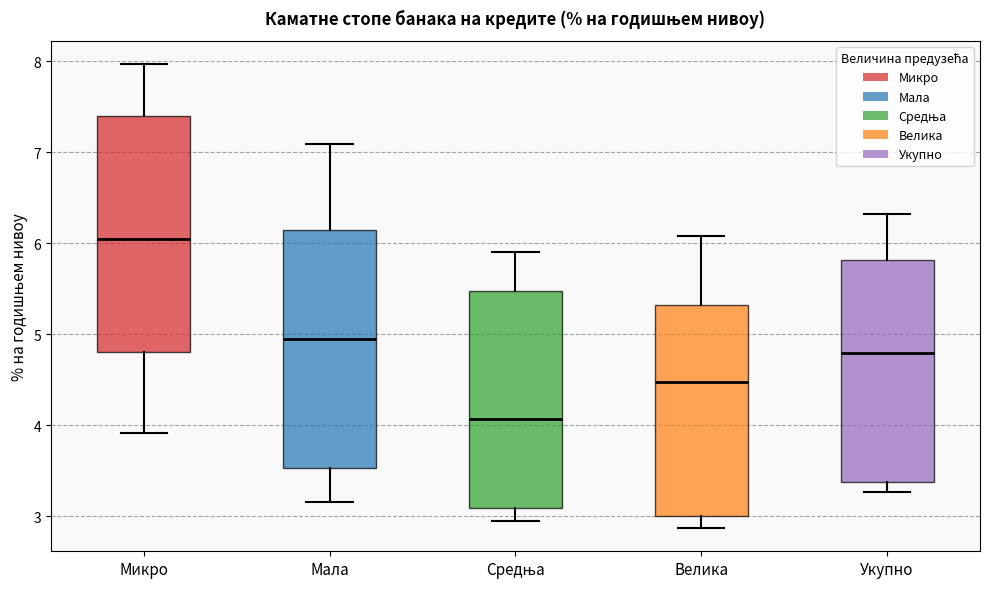

Where is the upper edge of the box for Укупно on the y-axis? The values are not printed on the chart, so give them approximately, as read against the axis.

5.8